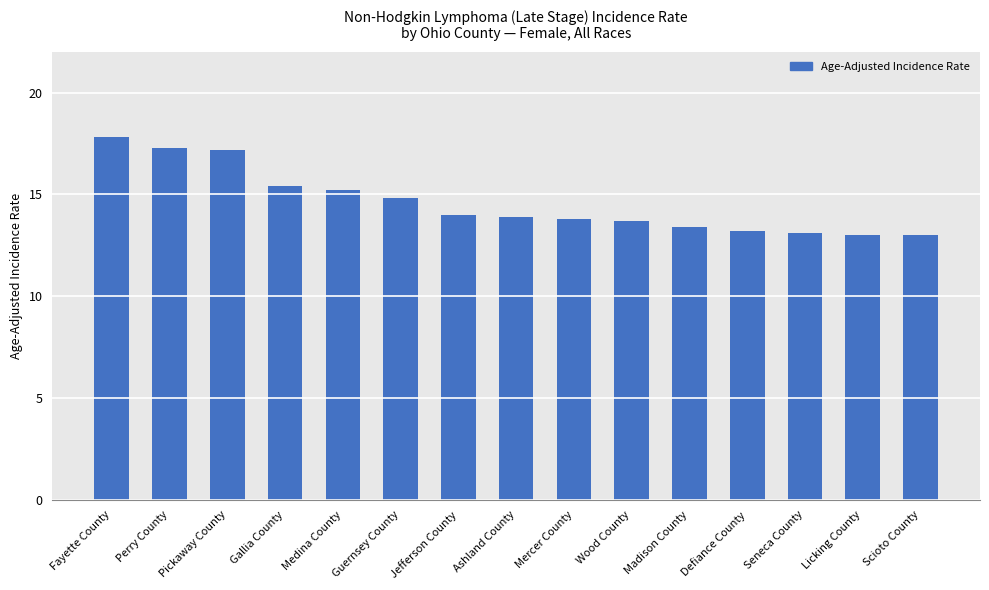

What is the average value?

14.6